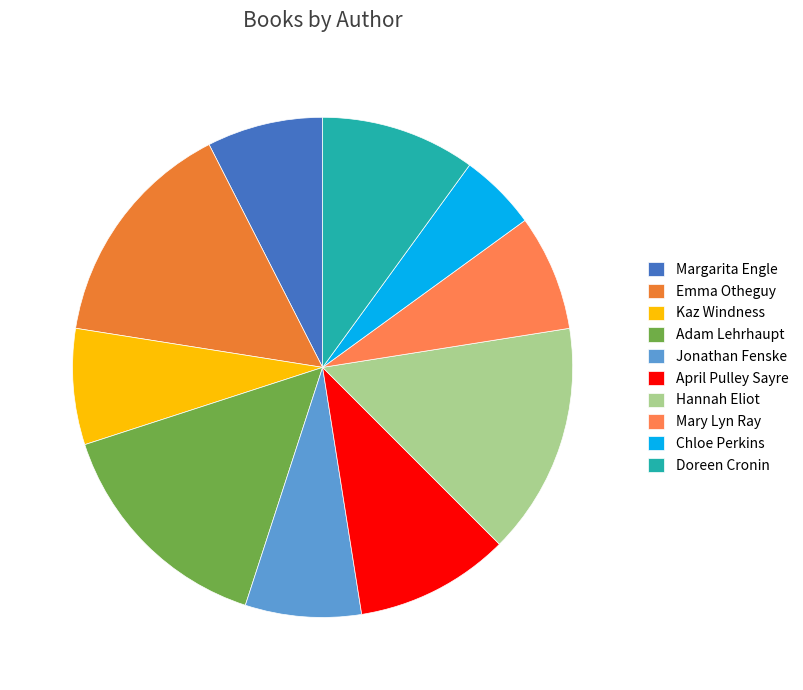

How many slices are in this pie chart?

10